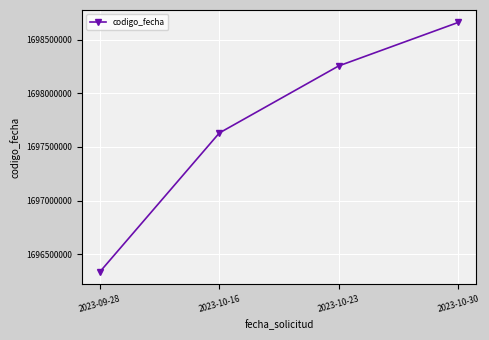

Count the number of categories in the chart.

4